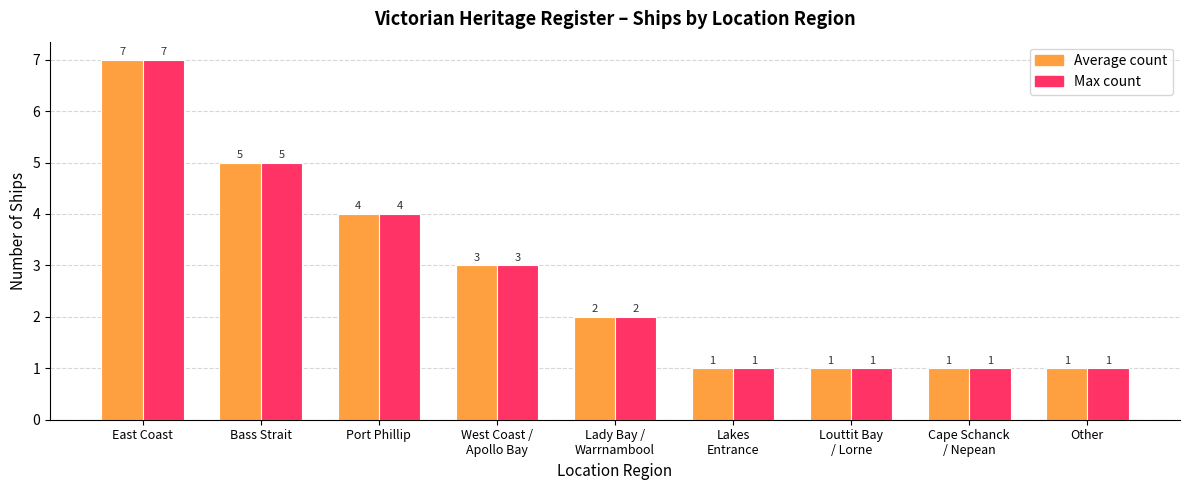

What is the total value across all series at Port Phillip?

8